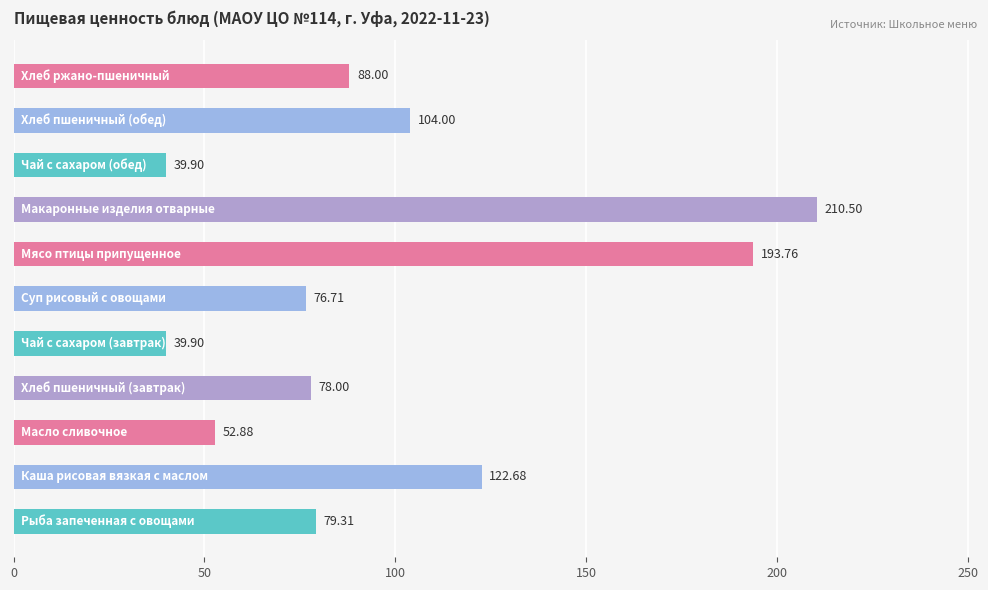

What is the difference between the second highest and minimum values?

153.9